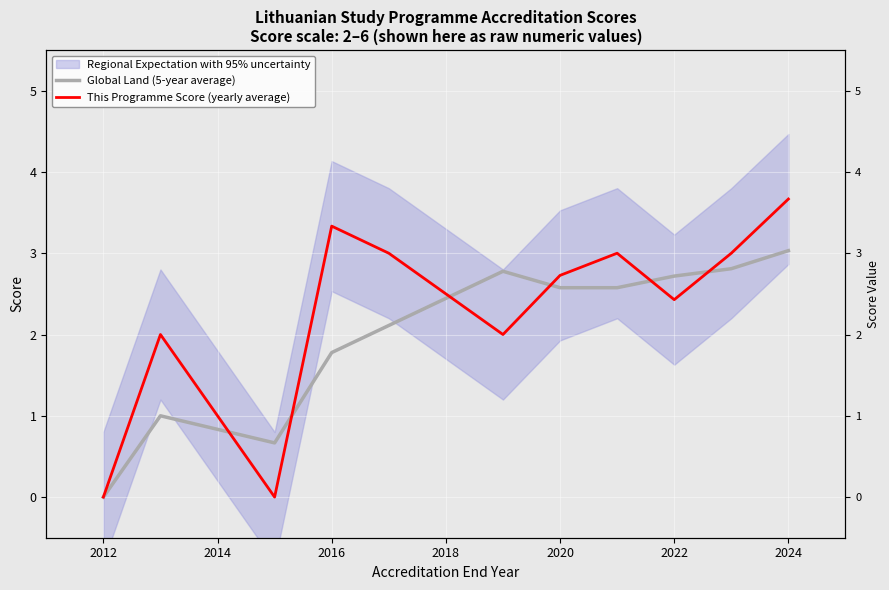

True or false: This Programme Score (yearly average) has more than 1 points higher than both neighbors.

True